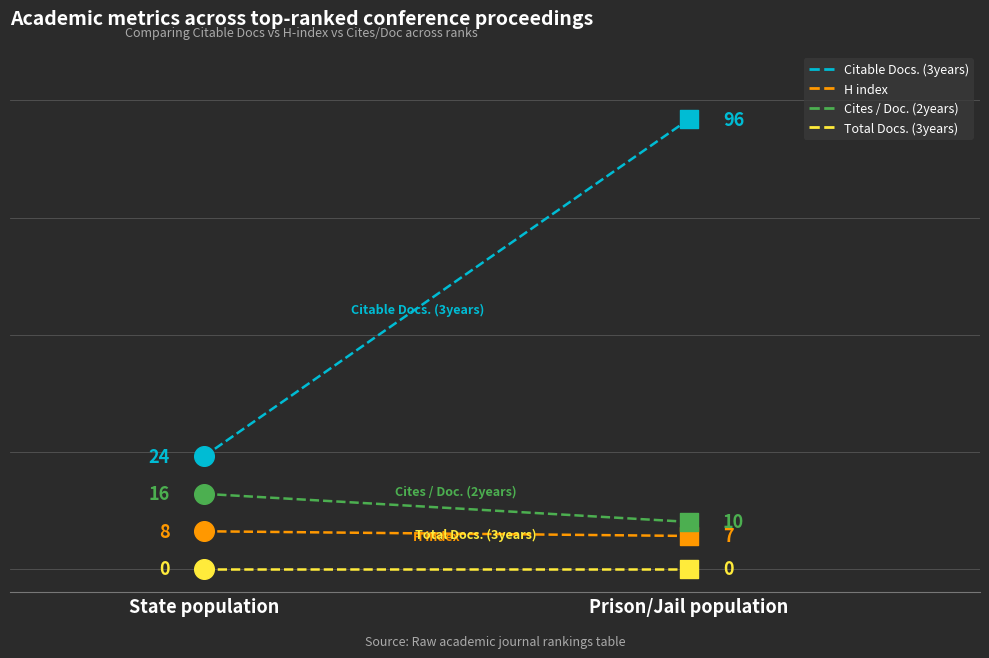

Which series has the largest total across all categories?

Citable Docs. (3years)